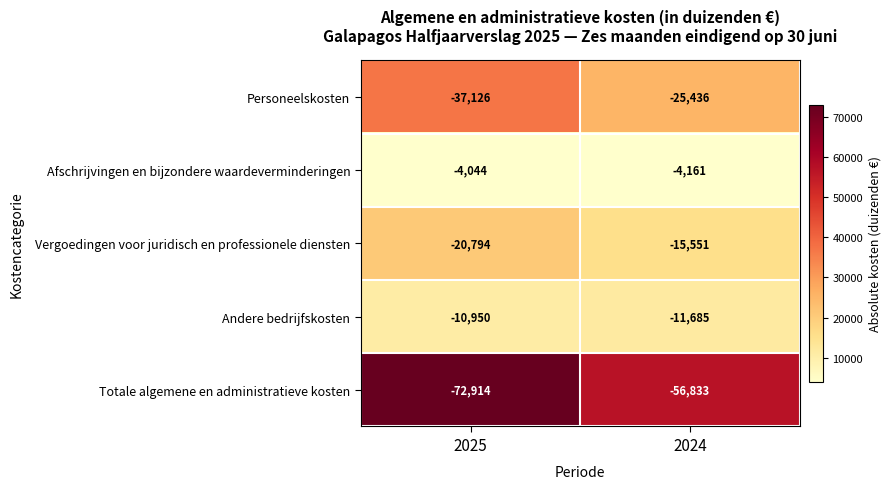

What is the sum of the Afschrijvingen en bijzondere waardeverminderingen values at 2024 and 2025?

-8205